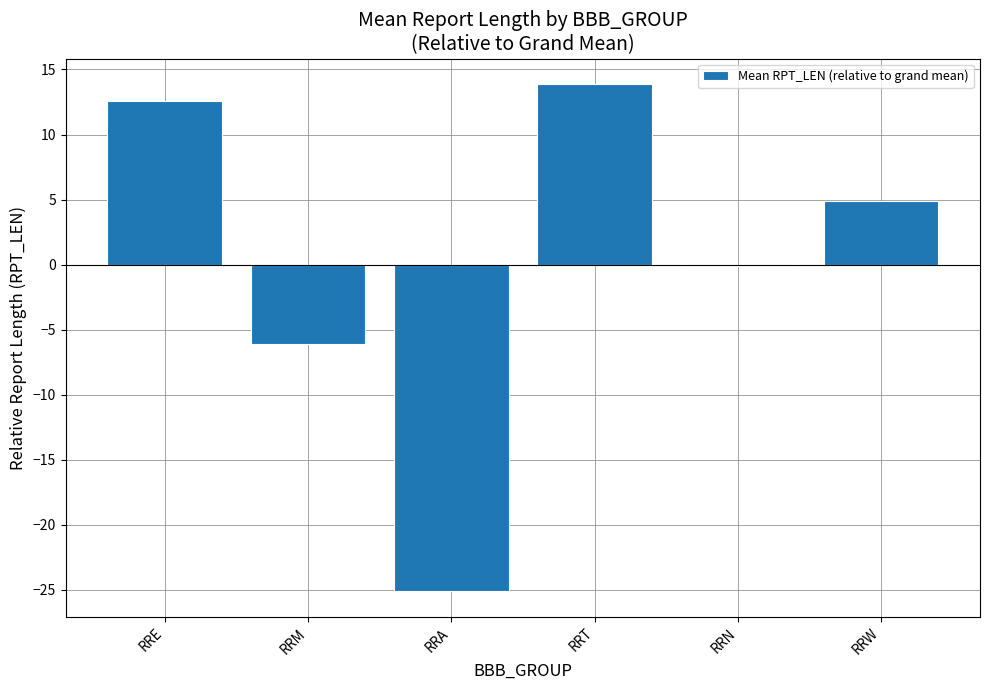

At which label does the data first exceed 4?

RRE